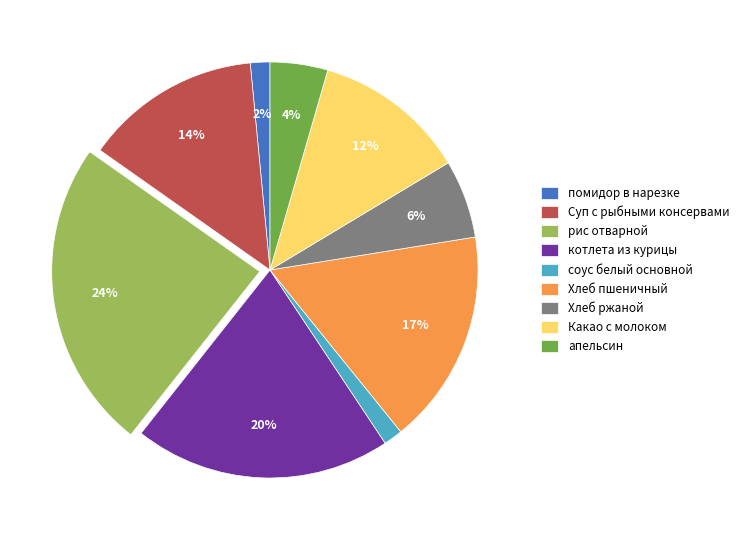

Which slice is the largest?

рис отварной